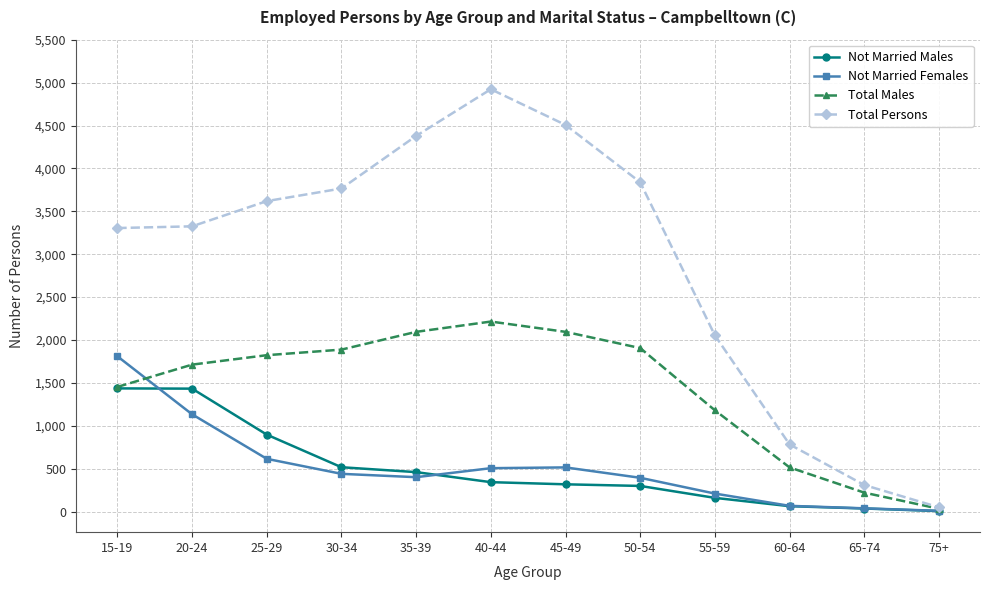

Where is the first local maximum for Total Persons?

40-44